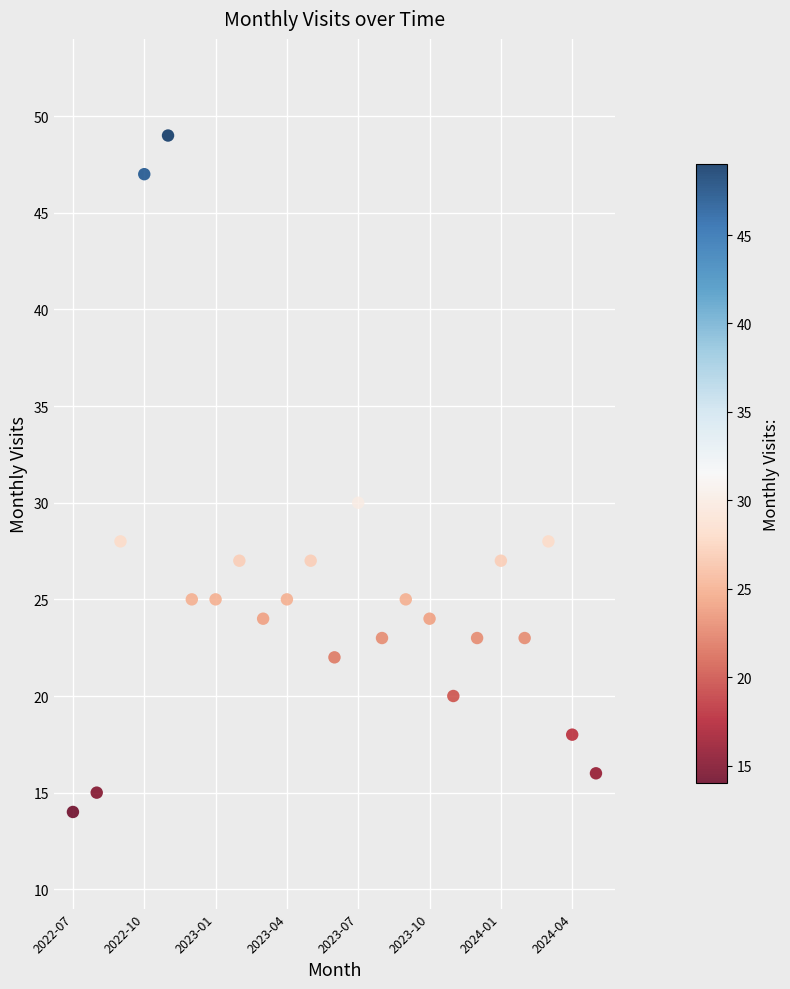

What Y value in the scatter plot is closest to 31?

30